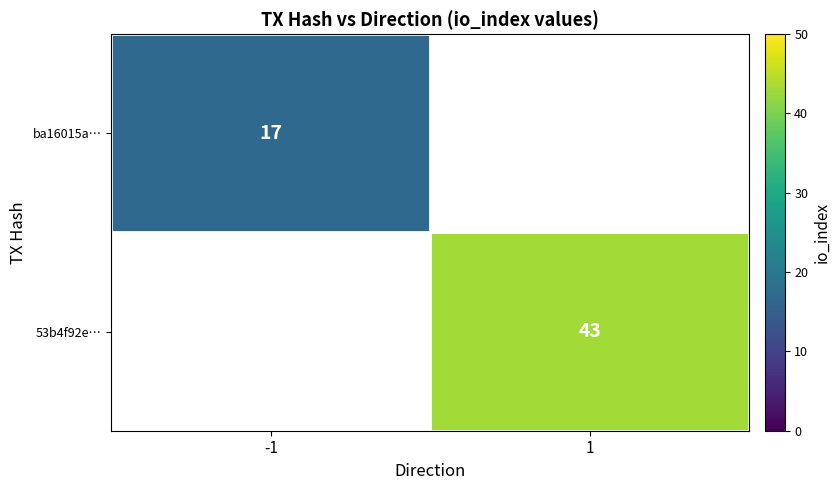

Is it true that ba16015a… equals 17 at -1?

True